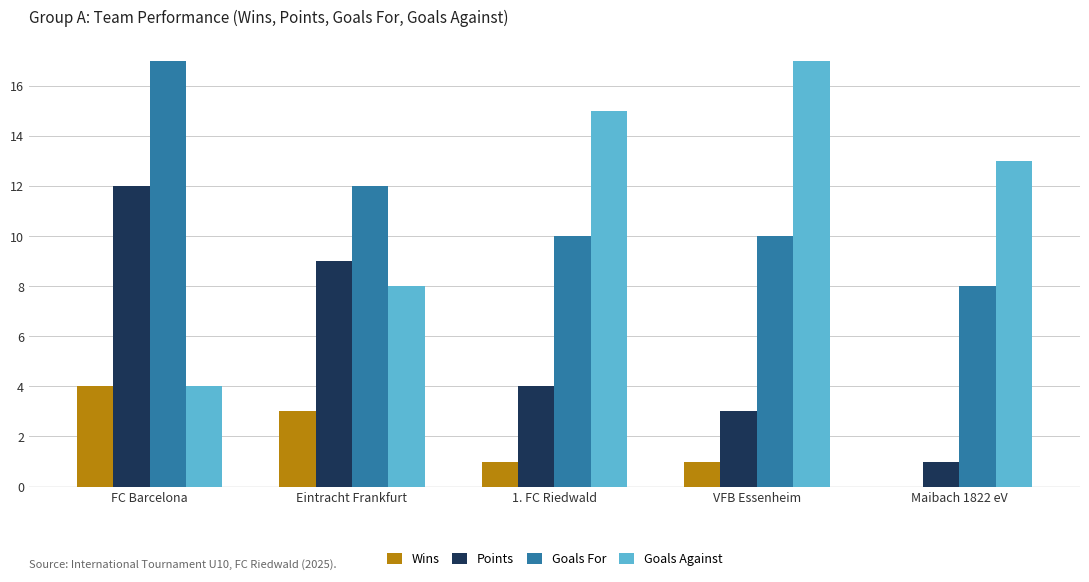

At which label is Goals For closest to 12?

Eintracht Frankfurt